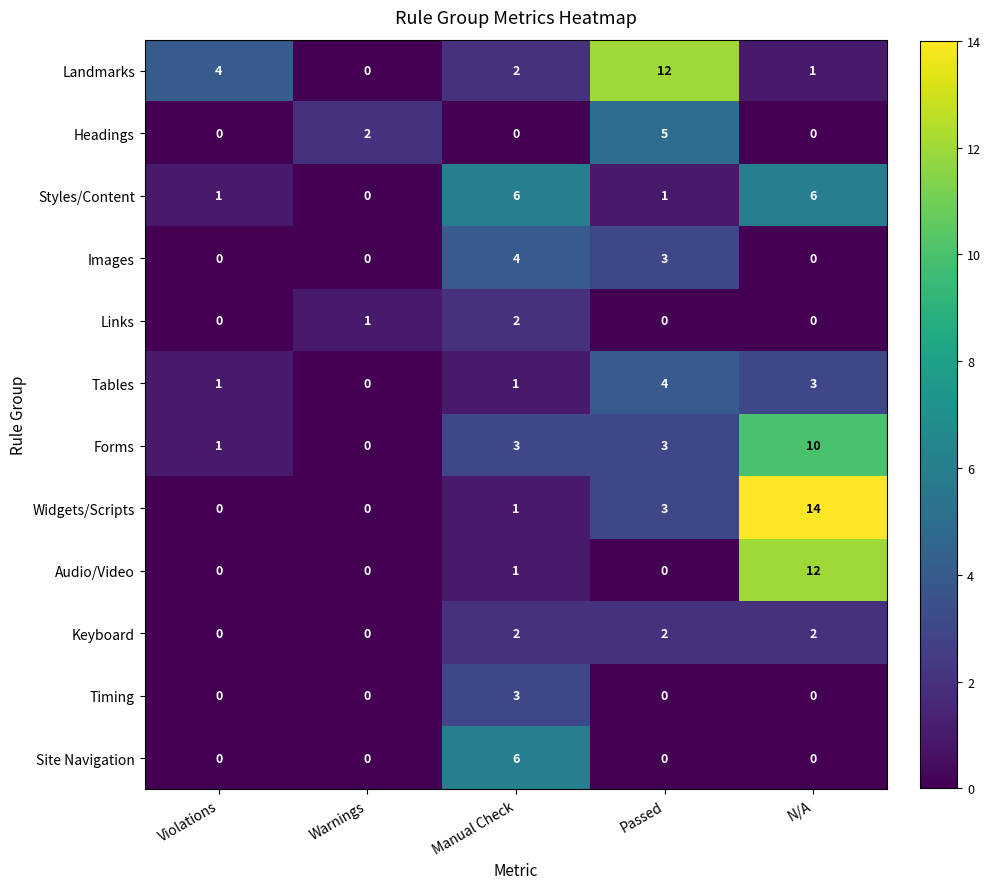

What is the sum of all Links values?

3